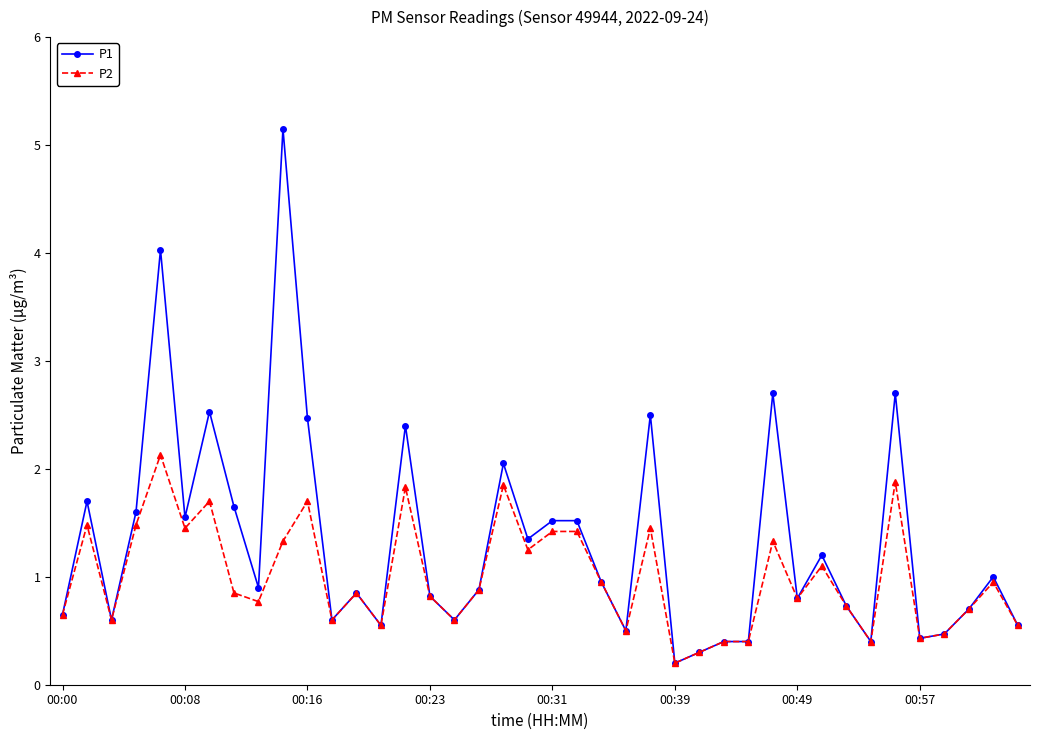

List the series in order of their overall mean, lowest first.

P2, P1